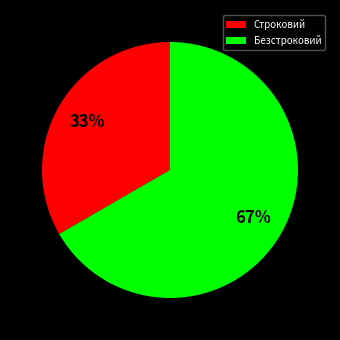

To the nearest percent, what is the combined percentage of Строковий and Безстроковий?

100%